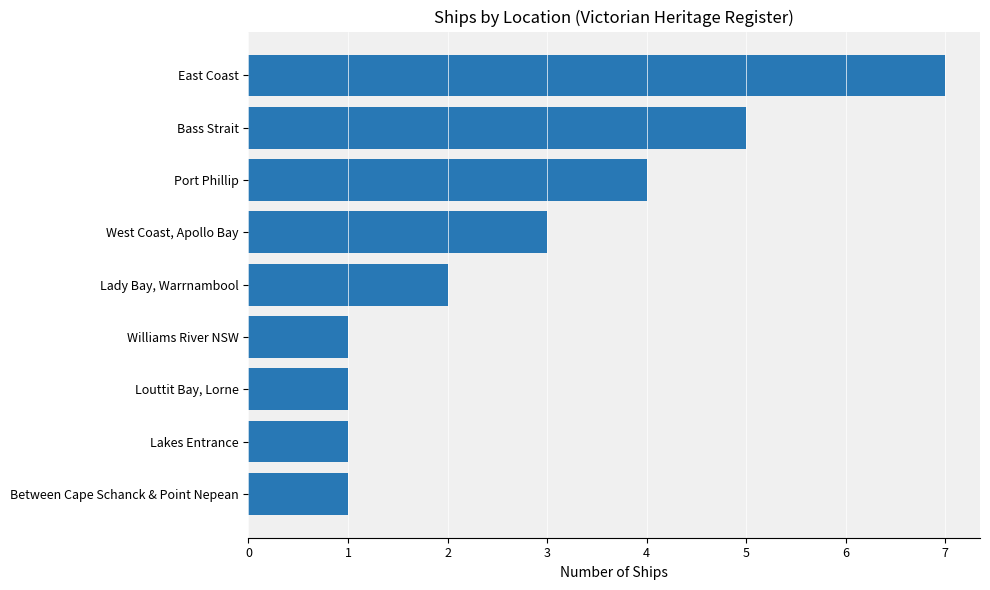

Reading bottom to top, list all the values displayed in this chart.

1	1	1	1	2	3	4	5	7